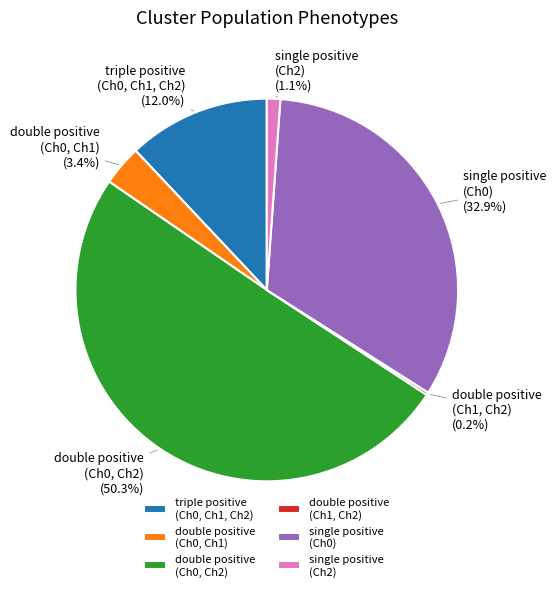

Does single positive (Ch2) account for over 50% of the chart?

No